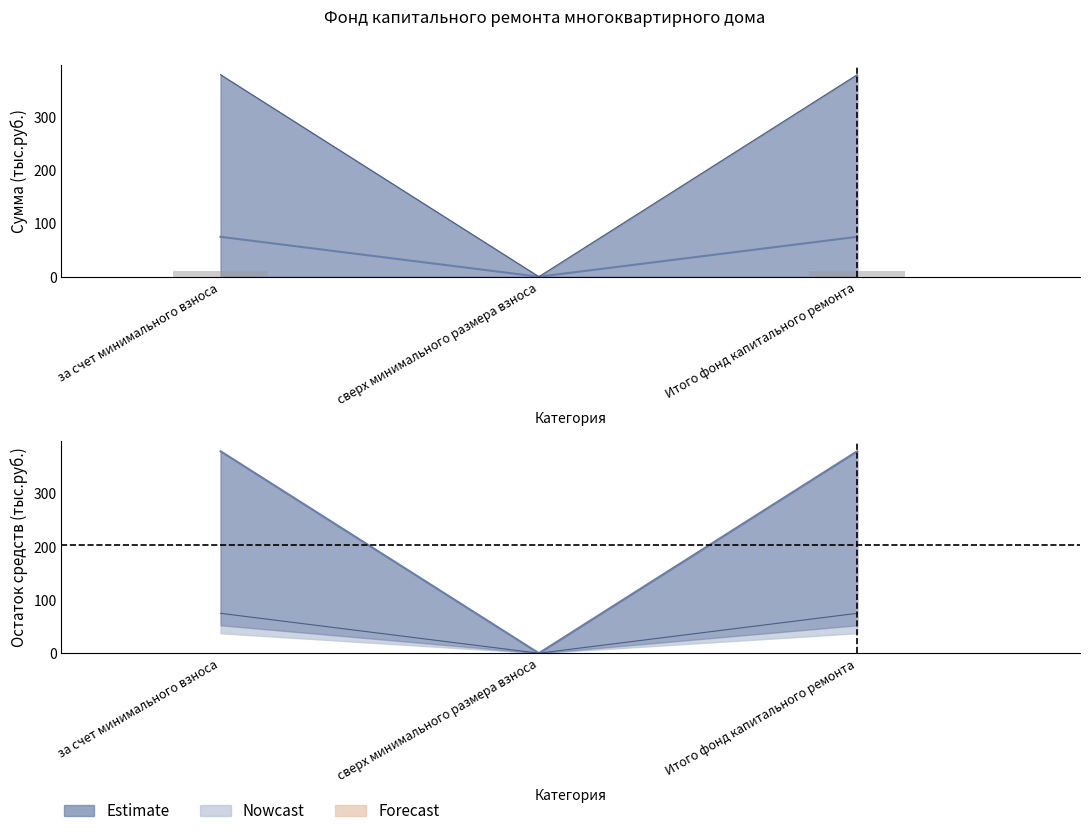

Reading left to right, list all the values displayed in this chart.

Поступило всего: за счет минимального взноса=74.9	сверх минимального размера взноса=0.0	Итого фонд капитального ремонта=74.9
Остаток на конец: за счет минимального взноса=379.0	сверх минимального размера взноса=0.0	Итого фонд капитального ремонта=379.0
Взносы (bar): за счет минимального взноса=11.2	сверх минимального размера взноса=0.0	Итого фонд капитального ремонта=11.2
Взносы: за счет минимального взноса=74.9	сверх минимального размера взноса=0.0	Итого фонд капитального ремонта=74.9